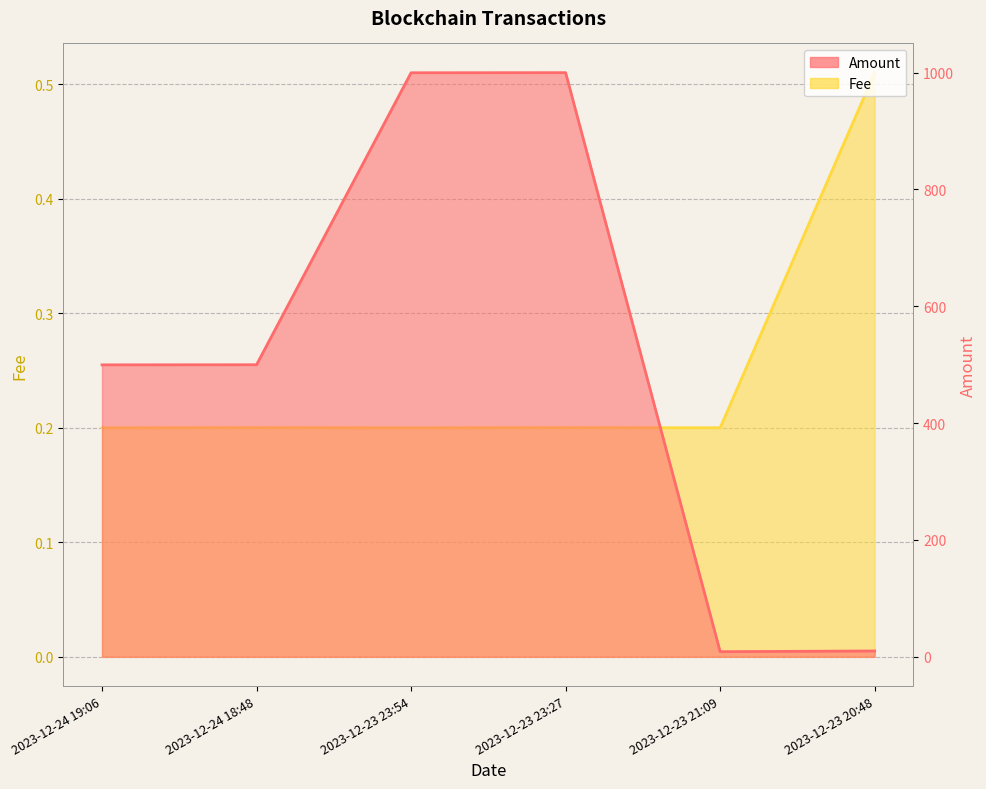

Where is Amount nearest to the value 504?

2023-12-24 18:48